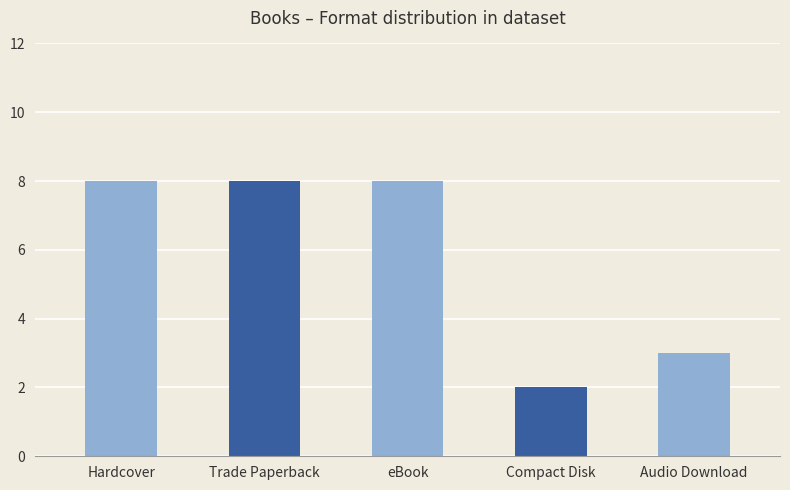

What is the greatest value displayed?

8